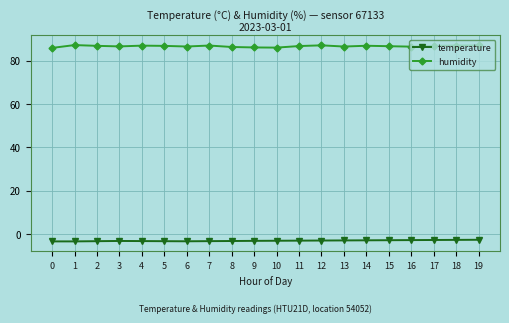

True or false: humidity and temperature intersect in this chart.

False